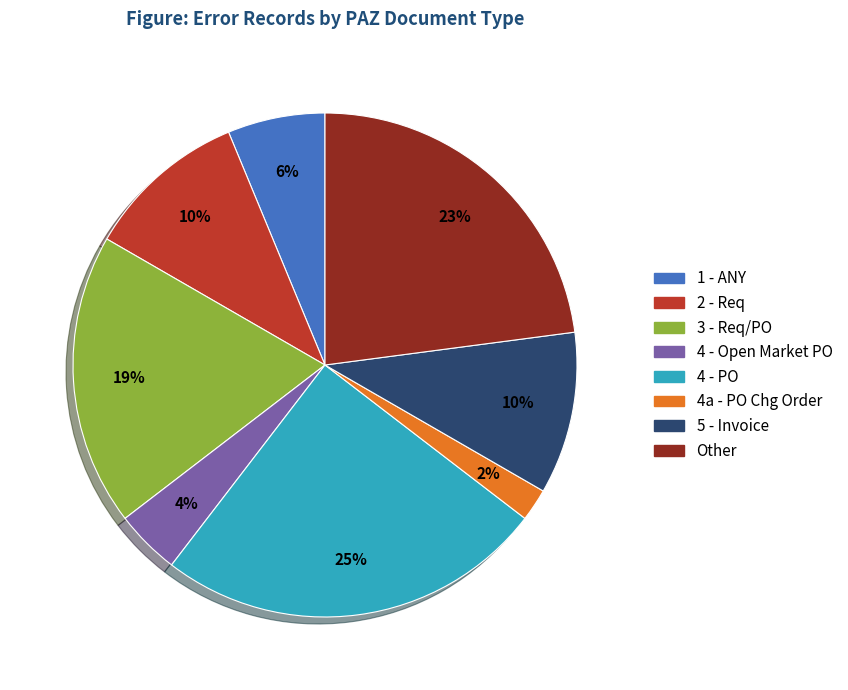

Count the number of slices in the pie.

8